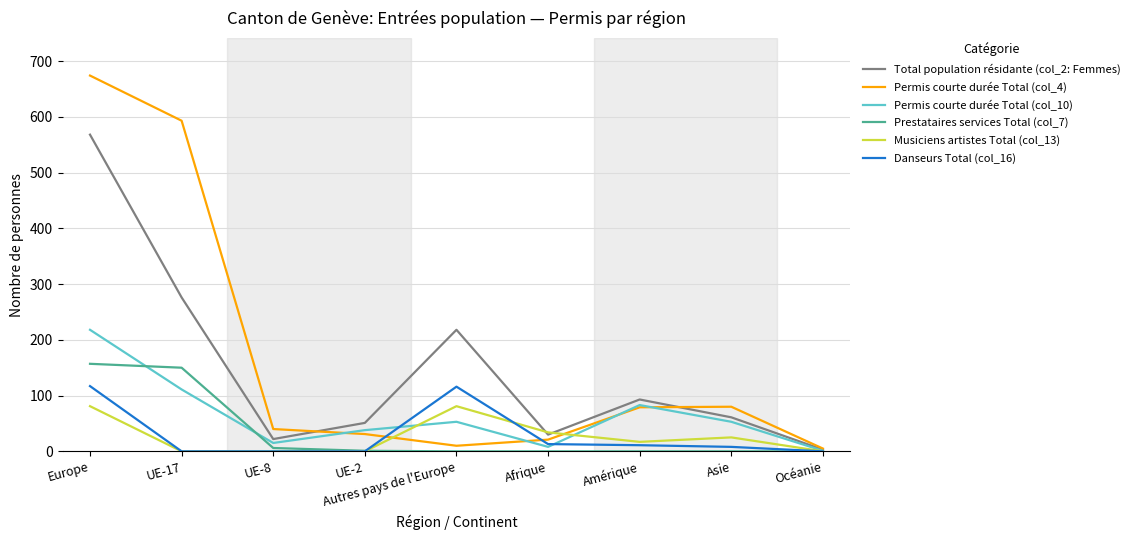

What value does the Total population résidante (col_2: Femmes) series have at Asie, to the nearest 100?

100